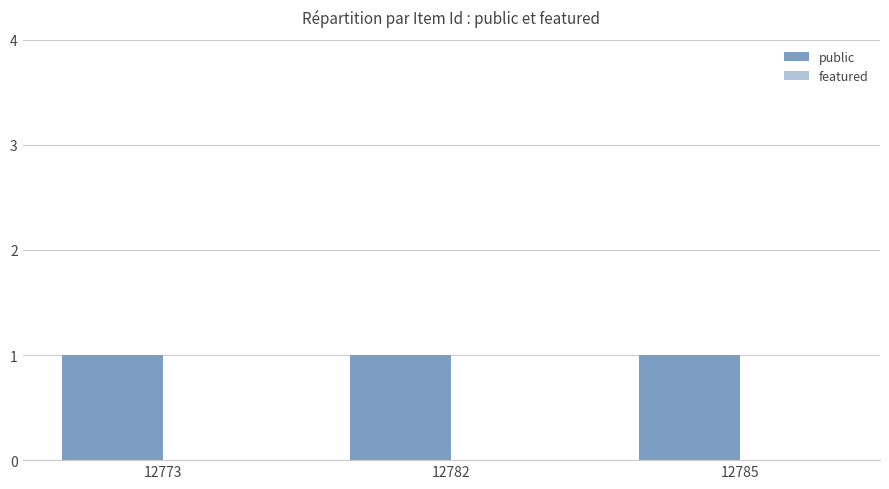

Which series has the widest spread of values?

public